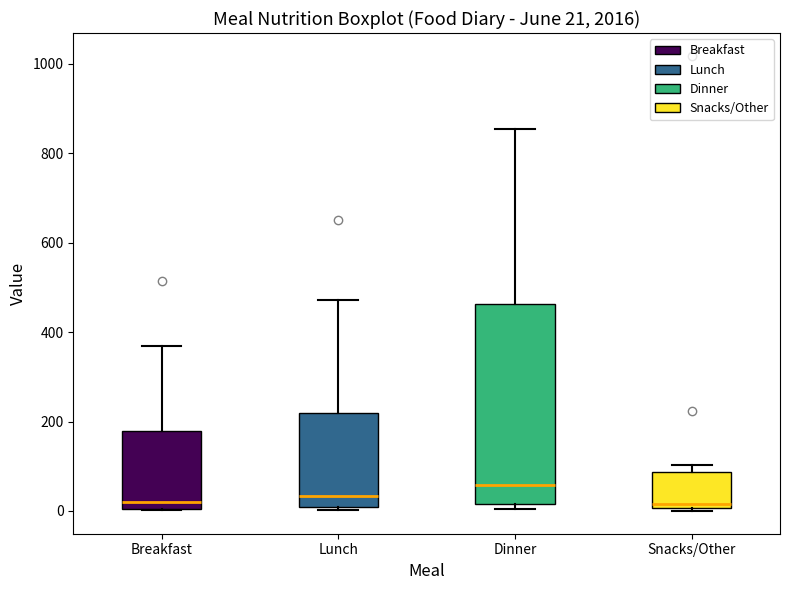

Comparing the boxes themselves (not the whiskers), which one is the tallest?

Dinner